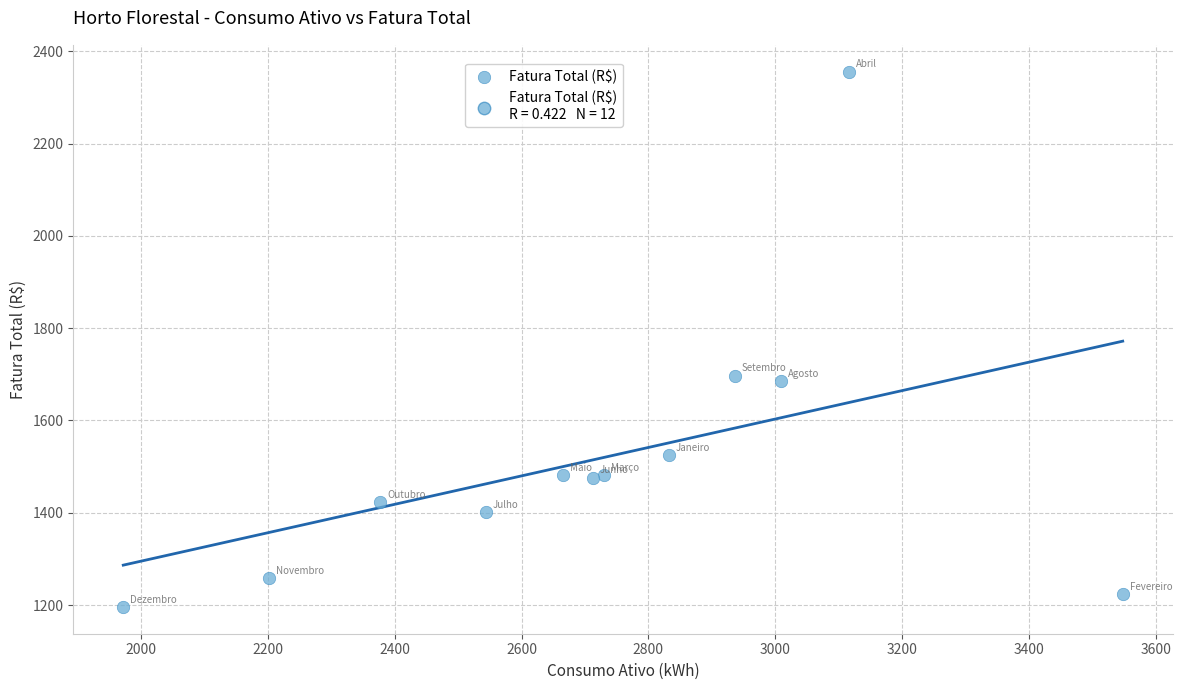

What is the range of X values (max minus min)?

1576.0